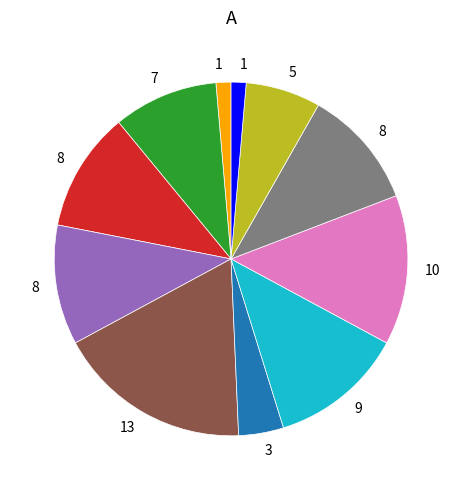

Does any single category account for the majority?

No